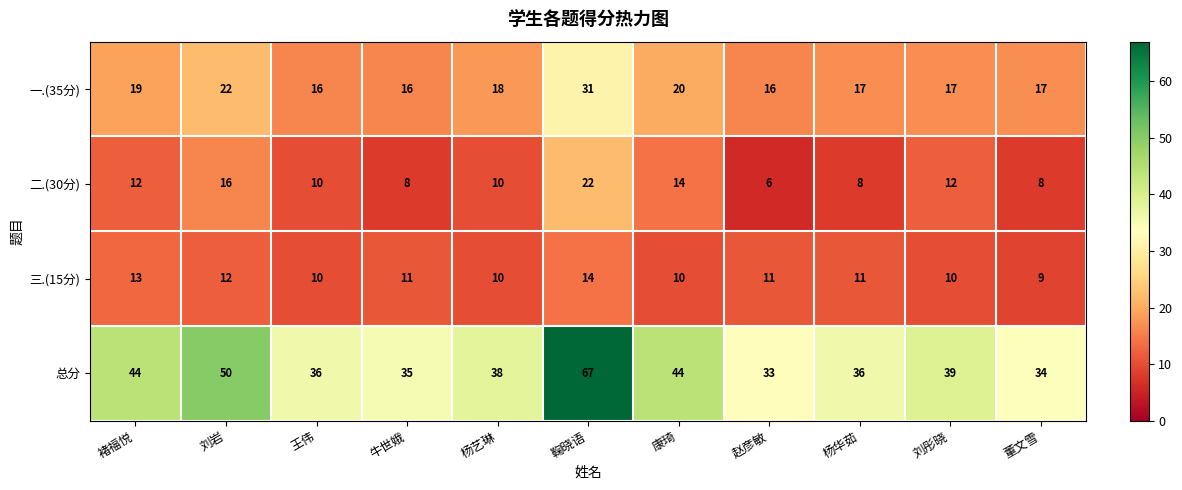

Rank the series by their maximum value, from highest to lowest.

总分, 一.(35分), 二.(30分), 三.(15分)